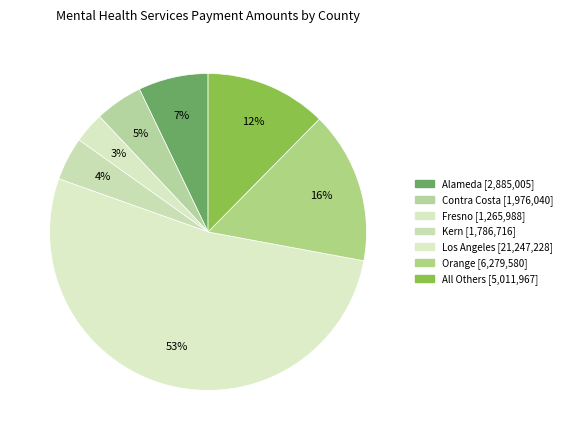

Is there any slice that represents more than half of the pie?

Yes